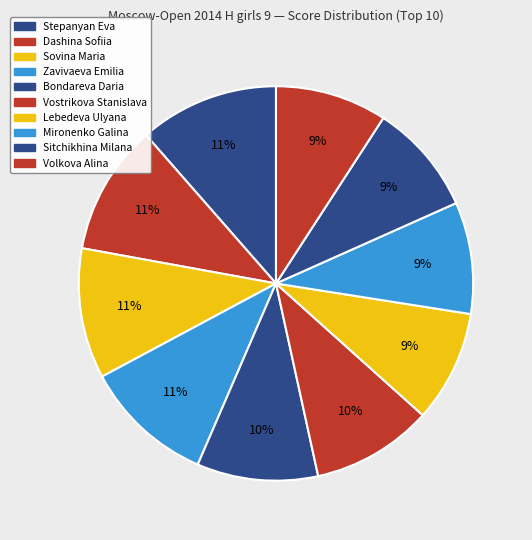

How many segments does this pie chart have?

10